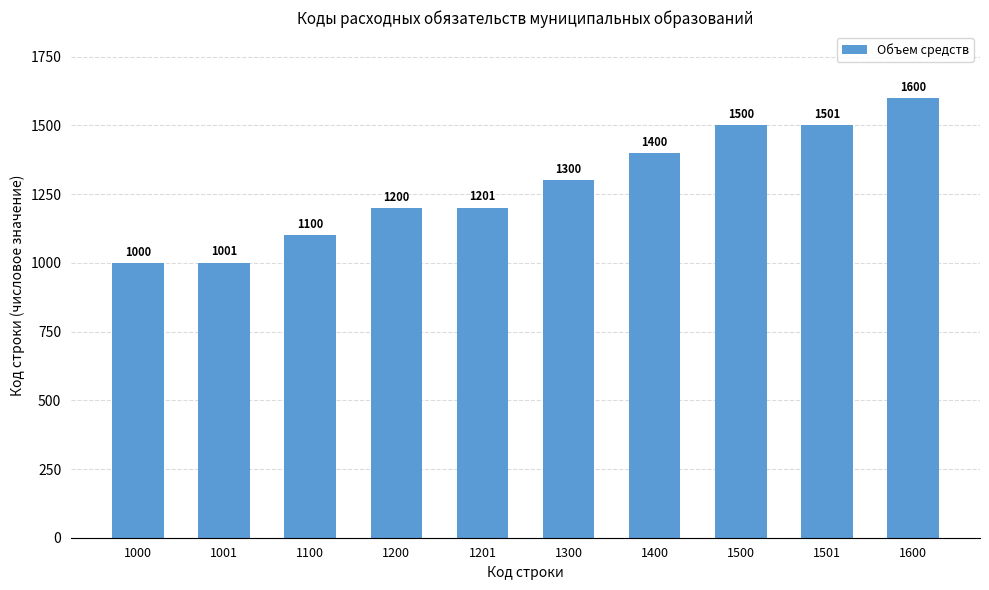

What is the minimum value shown in the chart?

1000